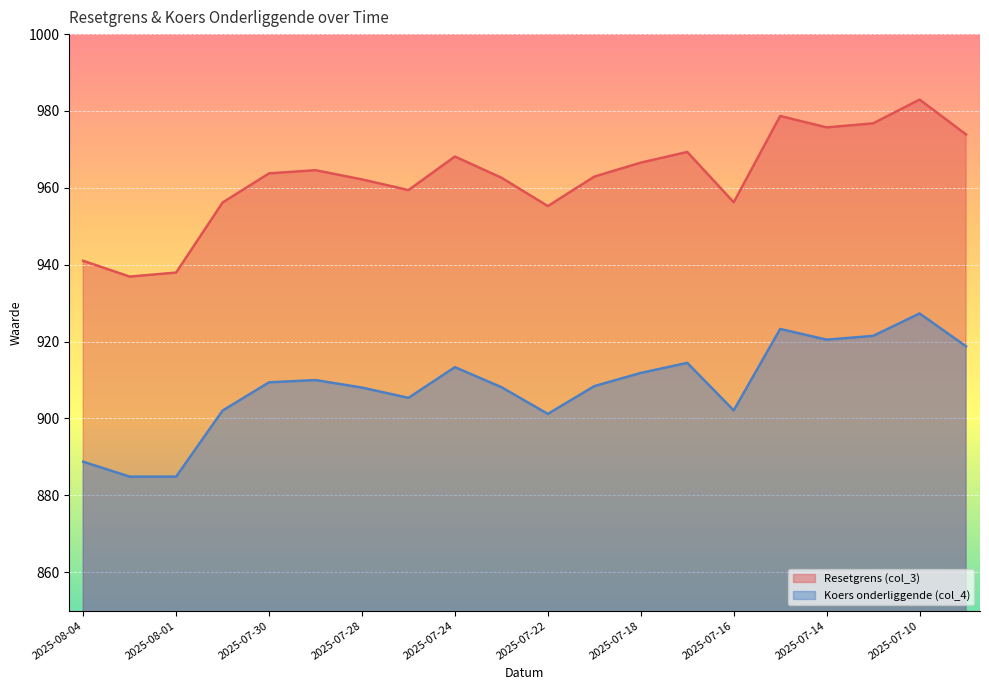

At how many categories does at least one series exceed 944?

17